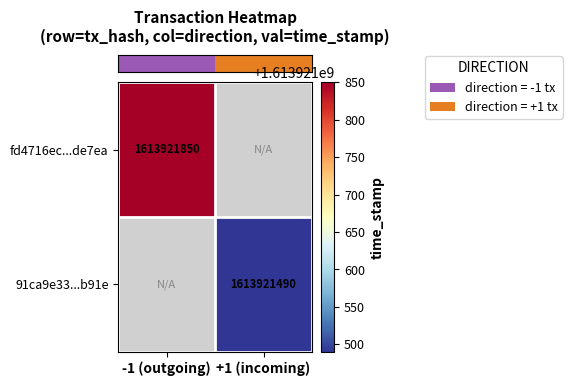

Is the value of fd4716ec6cffe4e29c0cc9c6f428ba00d1de7ea at 1 greater than the value of 91ca9e33e4cddbe362a6419968811d034236b91 at 1?

Yes